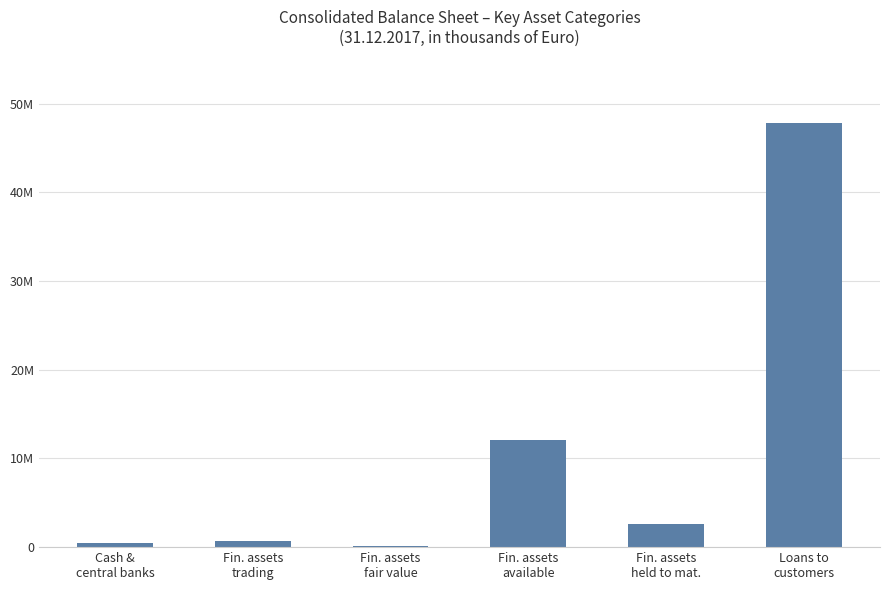

Reading left to right, extract all data points from this chart.

Cash &
central banks=420299	Fin. assets
trading=663134	Fin. assets
fair value=83299	Fin. assets
available=12076053	Fin. assets
held to mat.=2637135	Loans to
customers=47814808